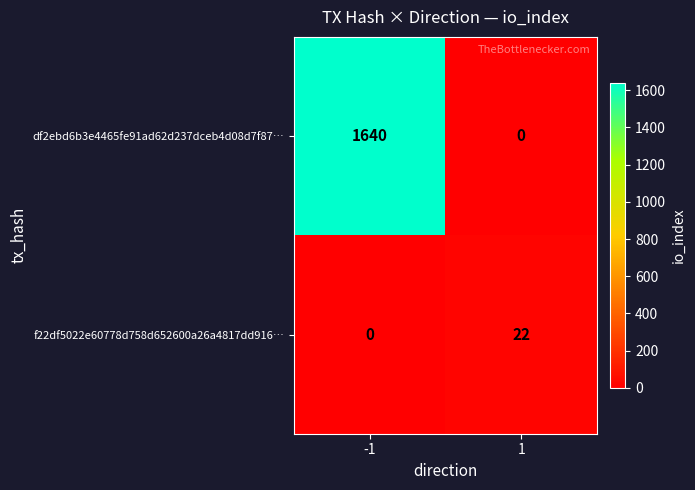

Is it true that f22df5022e60778d758d652600a26a4817dd916… equals 22 at 1?

True